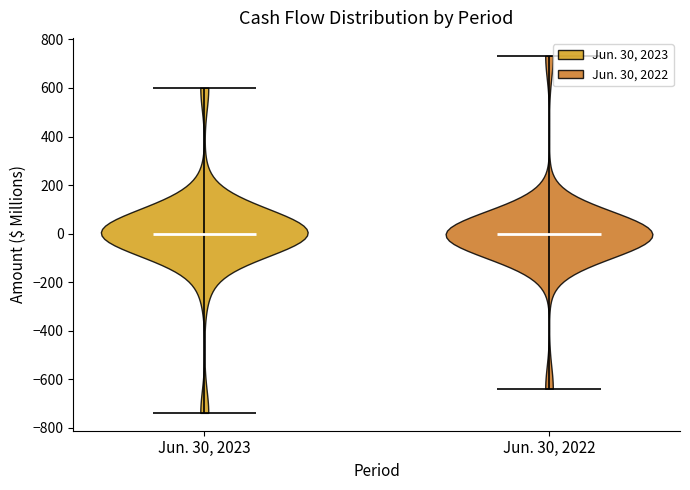

What is the highest point the violin for Jun. 30, 2023 reaches on the y-axis? The values are not printed on the chart, so give them approximately, as read against the axis.

600